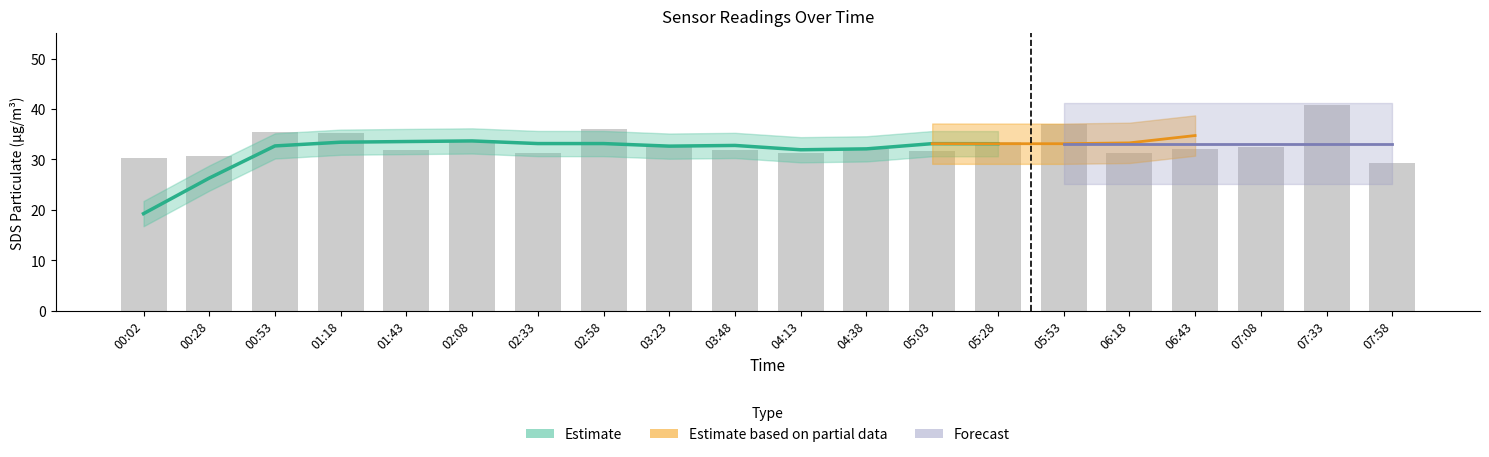

What is the minimum value shown in the chart?

29.4